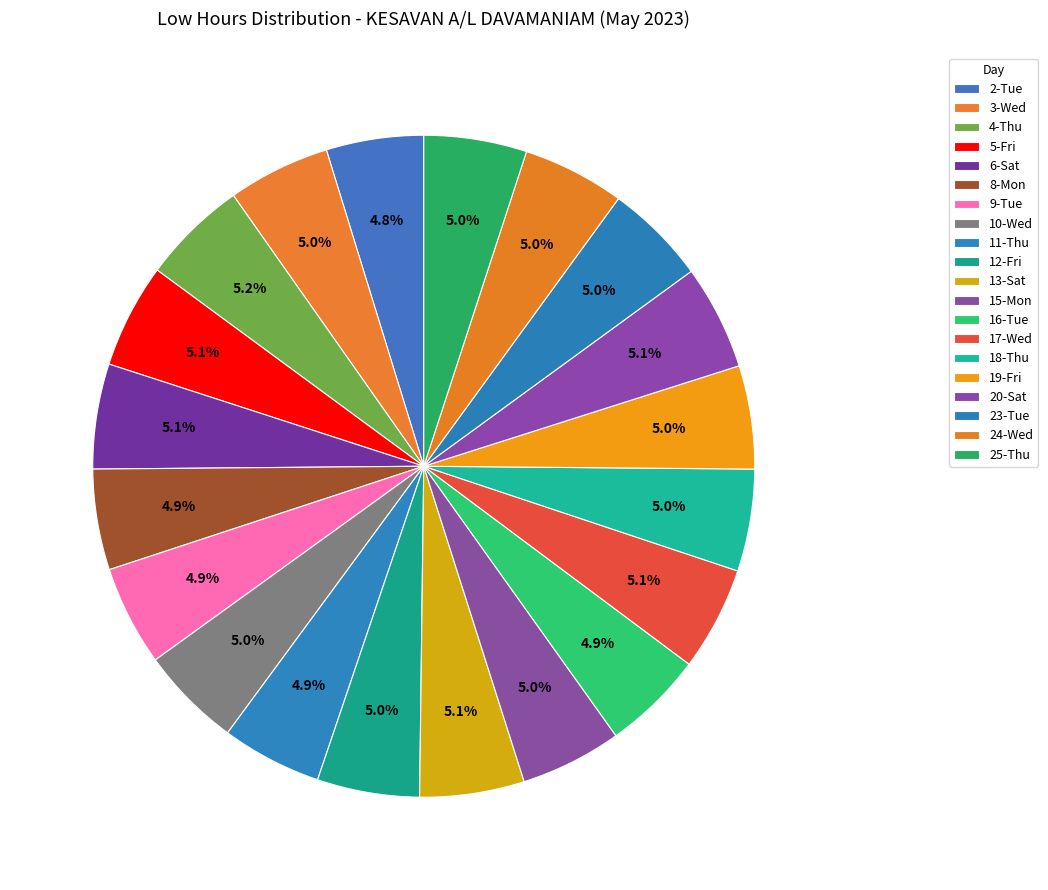

True or false: 5-Fri accounts for 15% of the total.

False